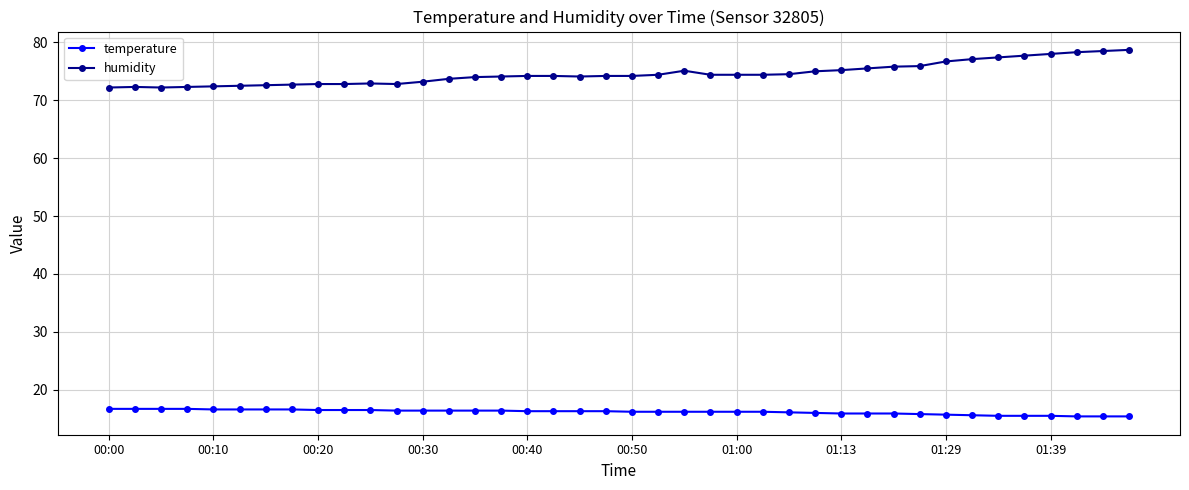

True or false: humidity has more than 0 points higher than both neighbors.

True